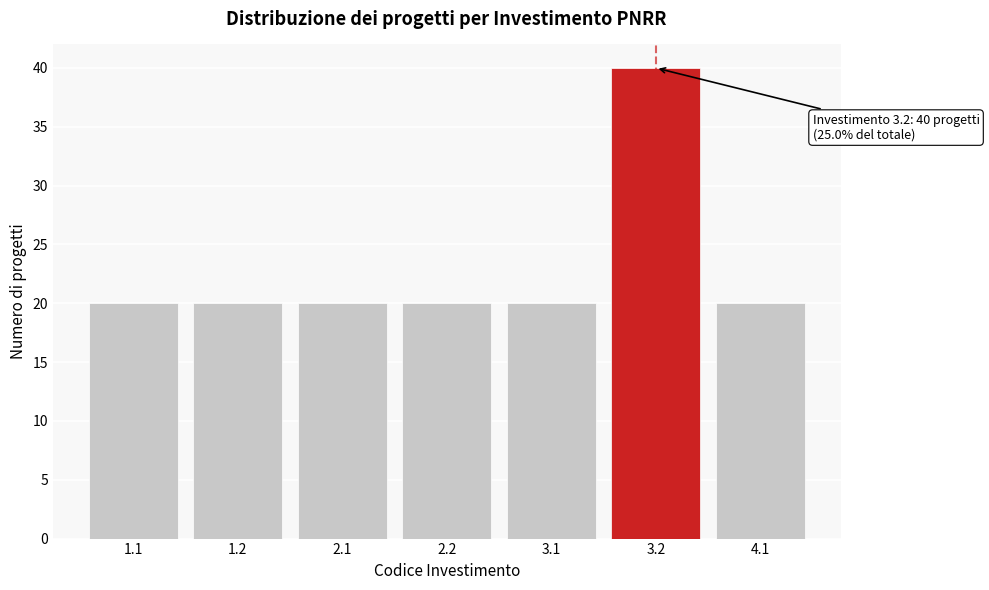

Reading left to right, extract all data points from this chart.

1.1=20	1.2=20	2.1=20	2.2=20	3.1=20	3.2=40	4.1=20